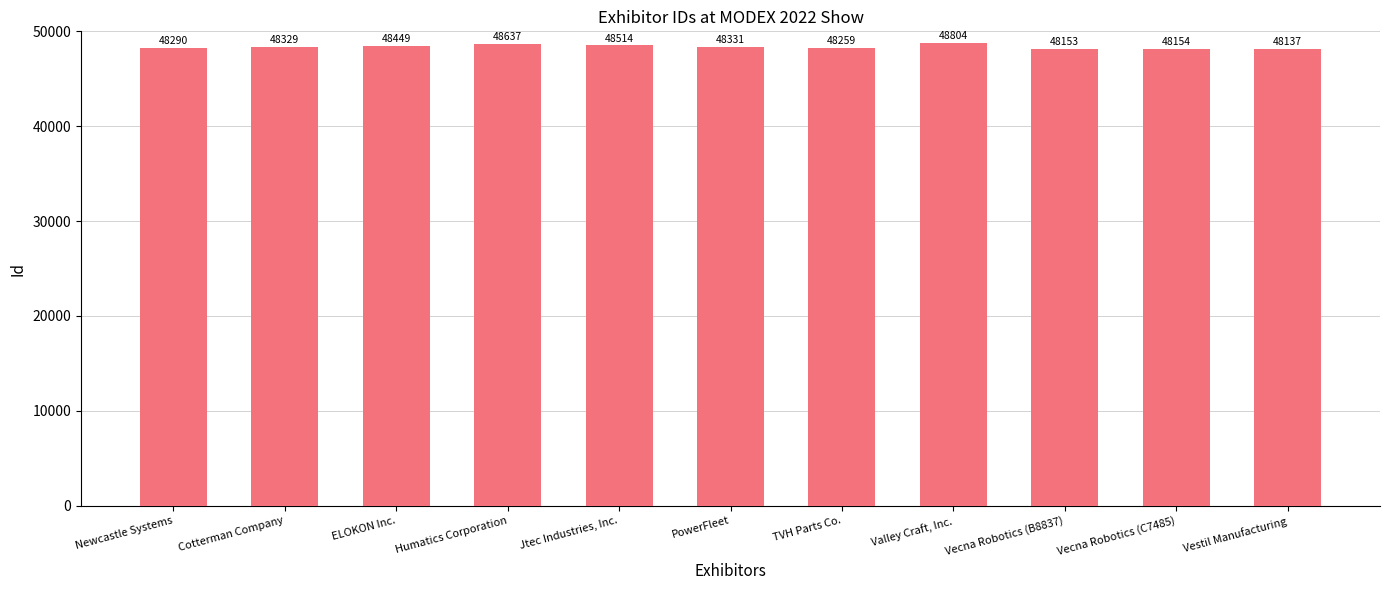

The value at Humatics Corporation is 70668. True or false?

False